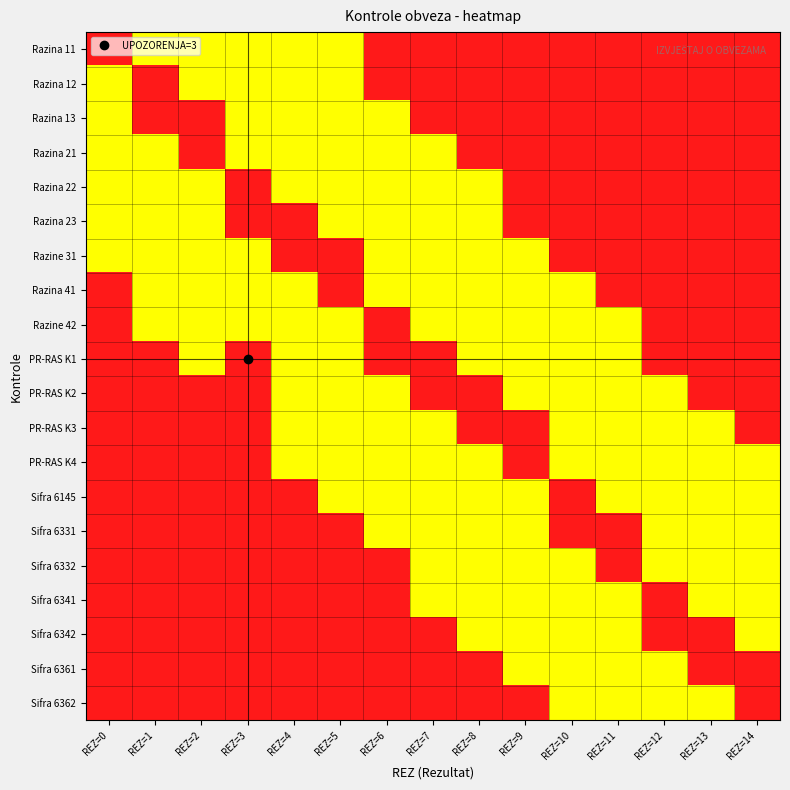

How many distinct data groups are displayed?

20